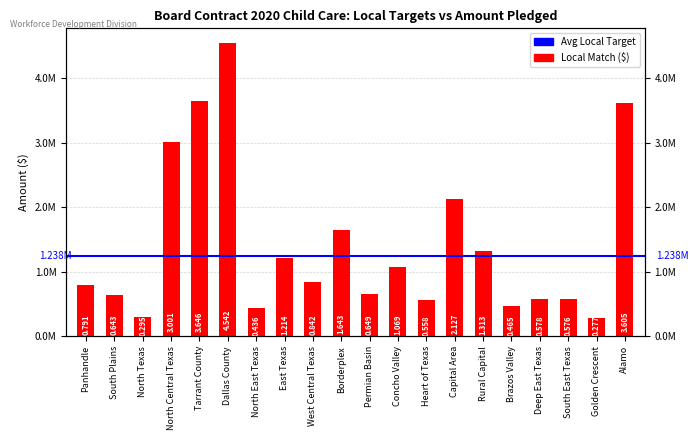

What is the average value?

1413554